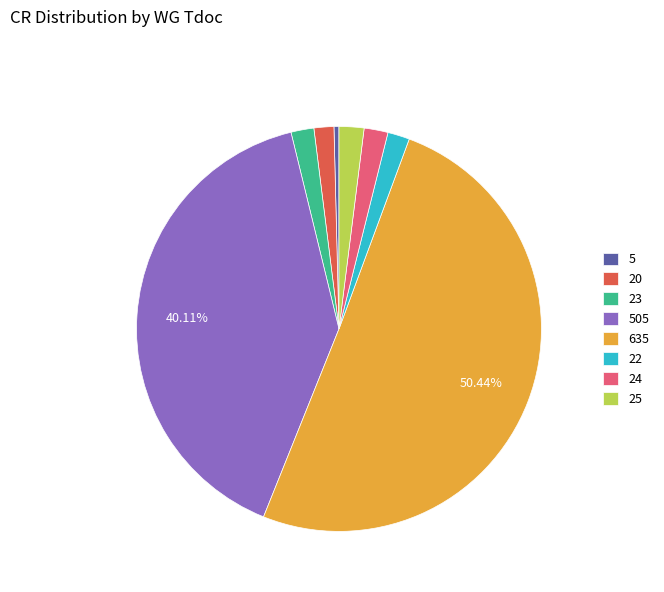

Combined, do 22 and 505 account for over 50%?

No